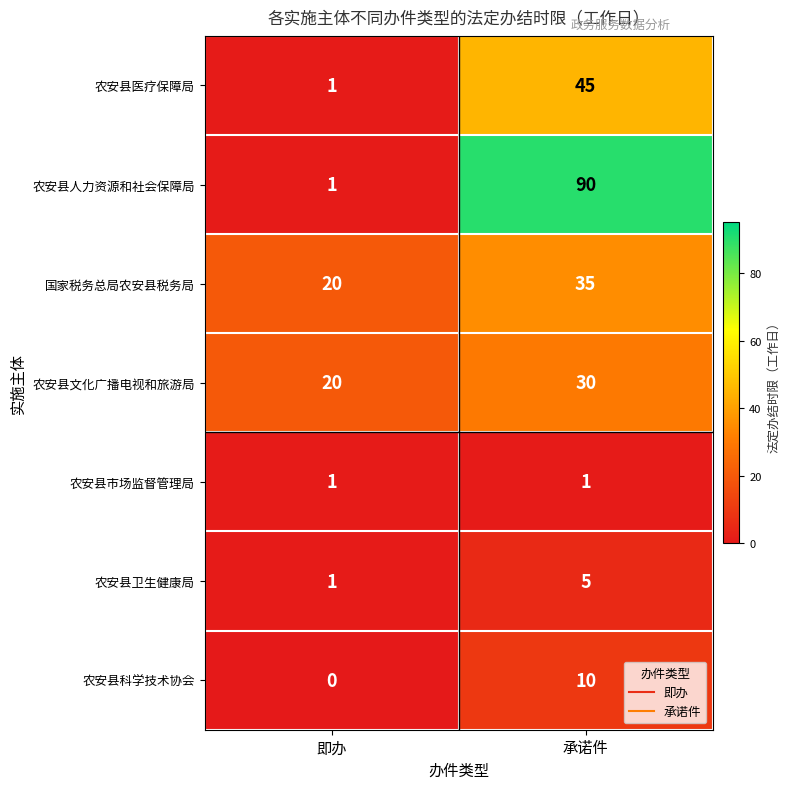

How many data points does each series have?

2